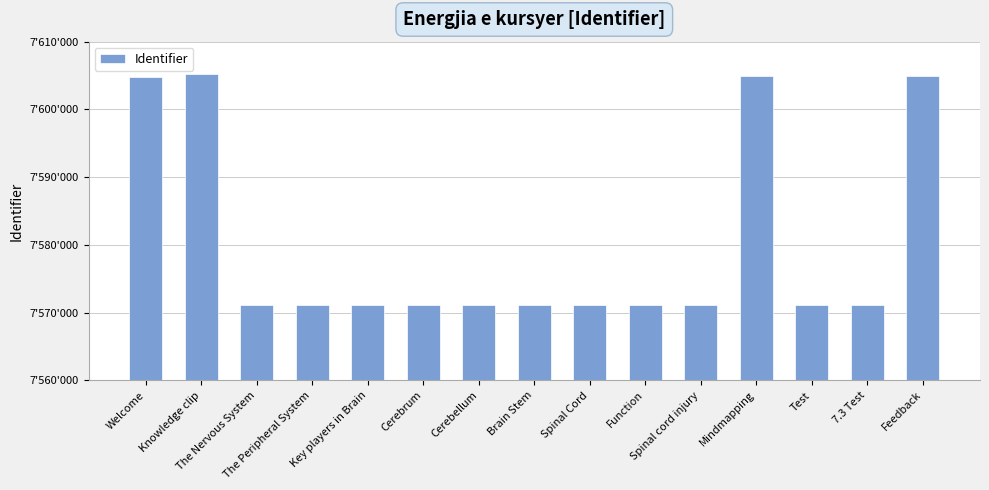

Which category has the lowest value across all series?

The Nervous System